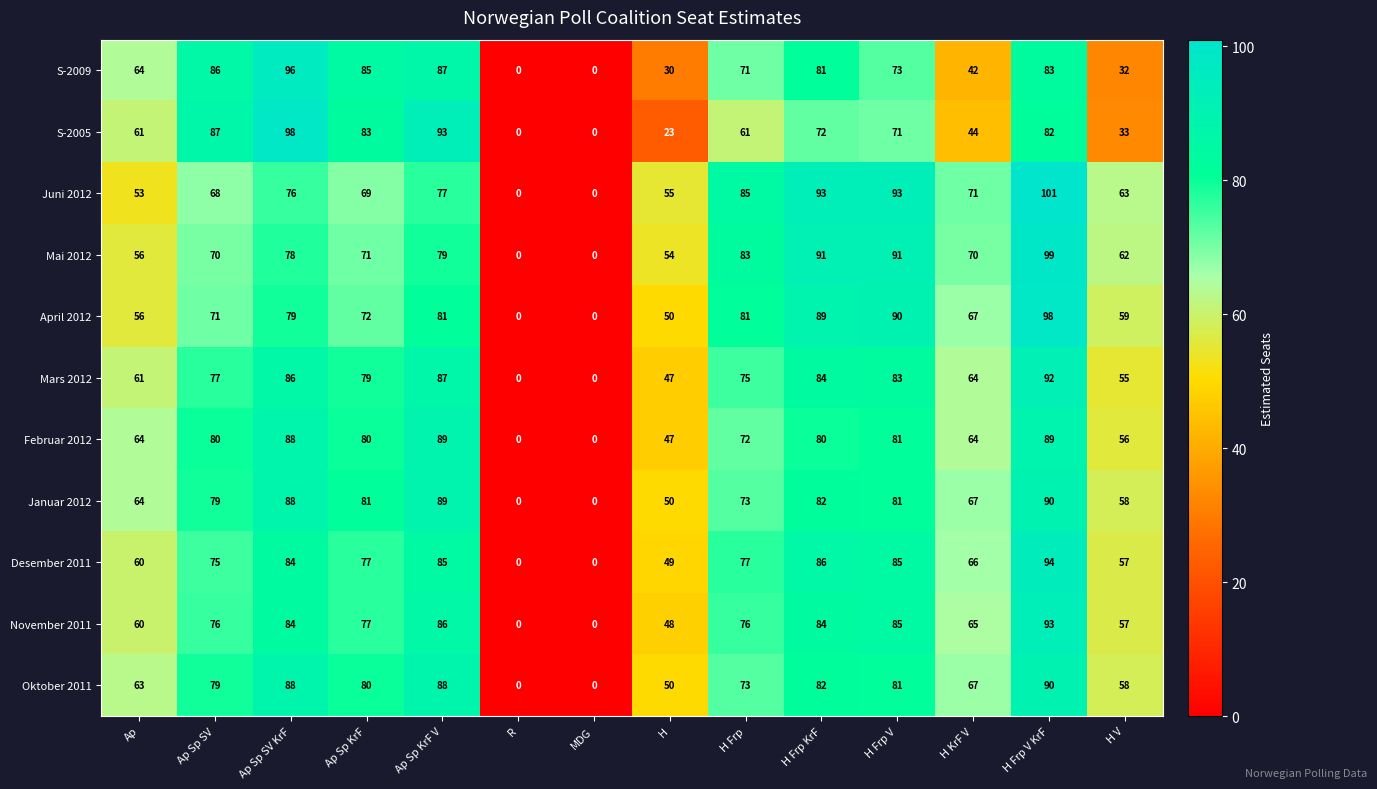

The value of Februar 2012 at Ap Sp SV is 114. True or false?

False